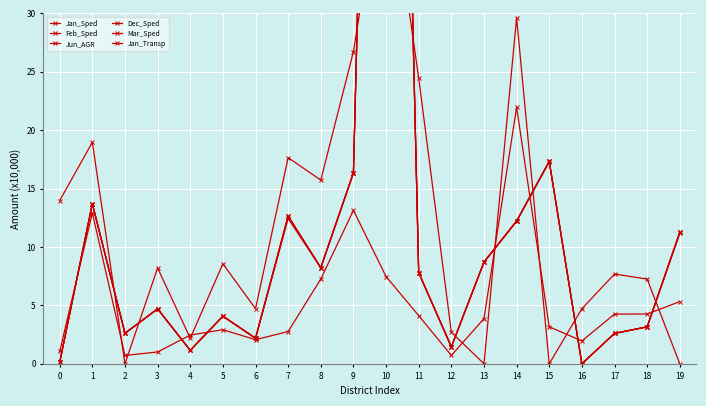

How many interior local valleys does the Jun_AGR series have?

6